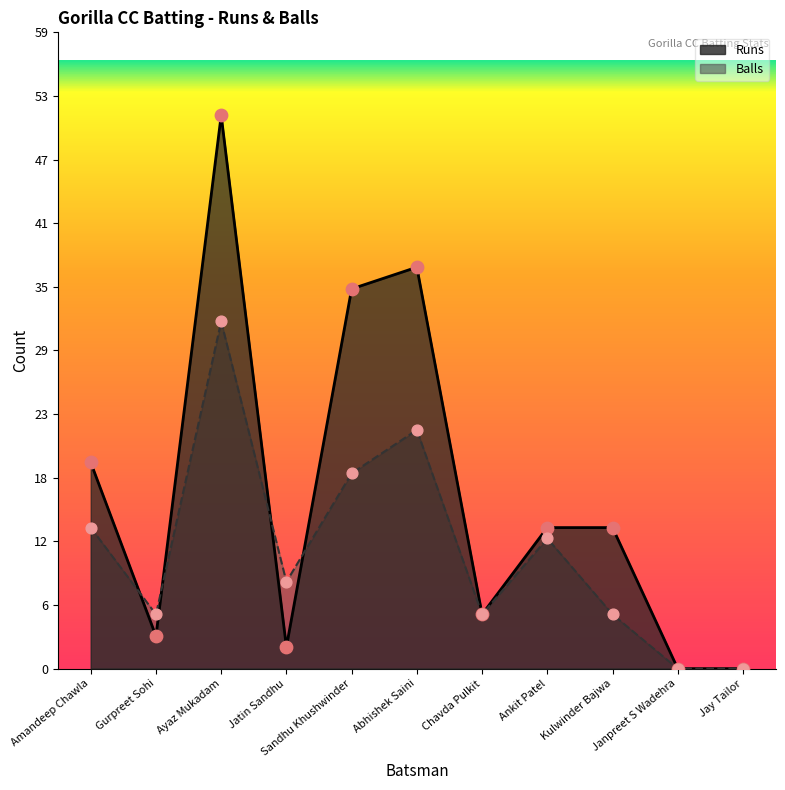

Which series has the largest total across all categories?

Runs